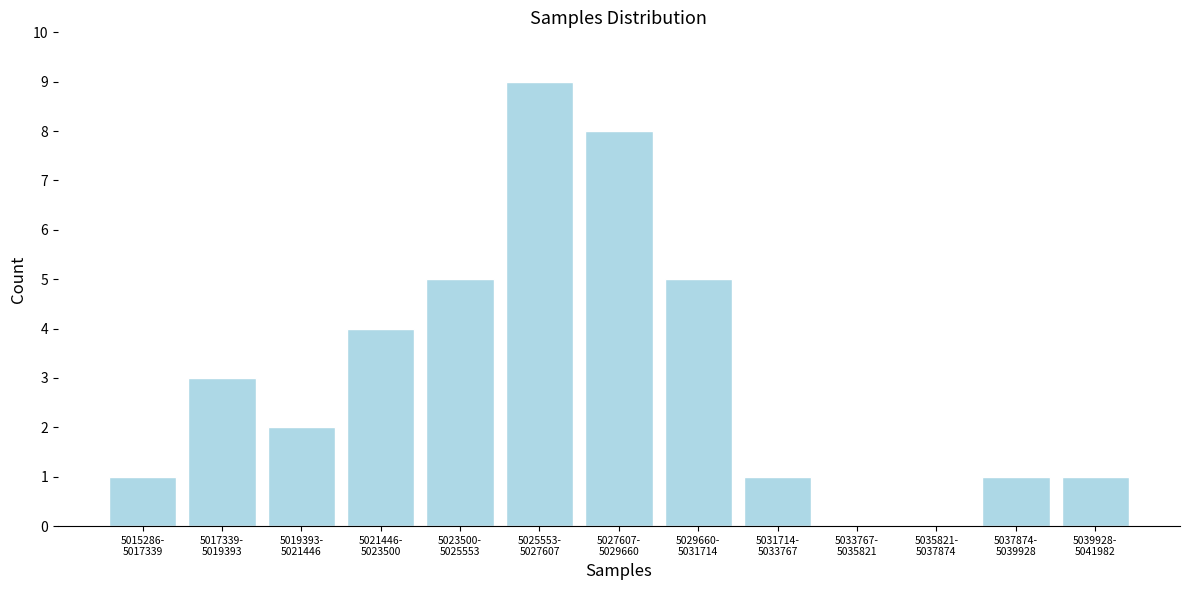

What is the maximum value shown in the chart?

9